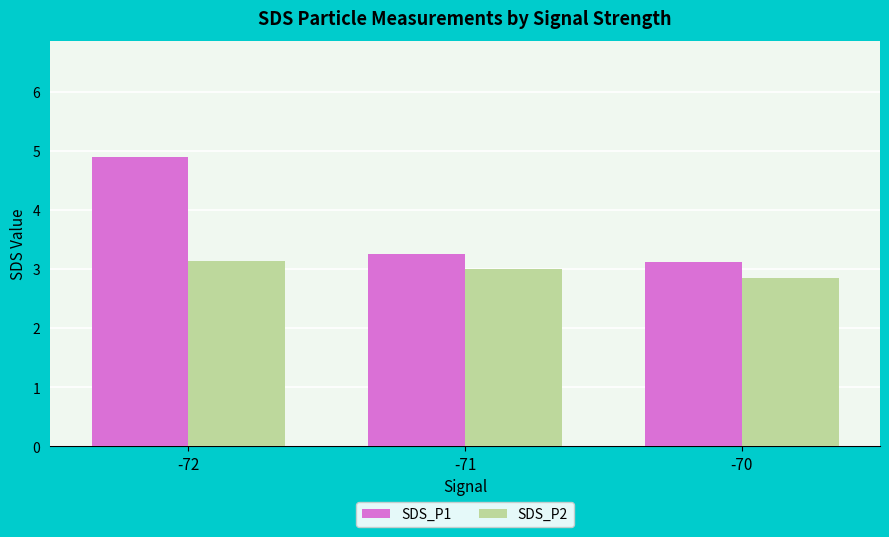

Which series has the largest range (max minus min)?

SDS_P1